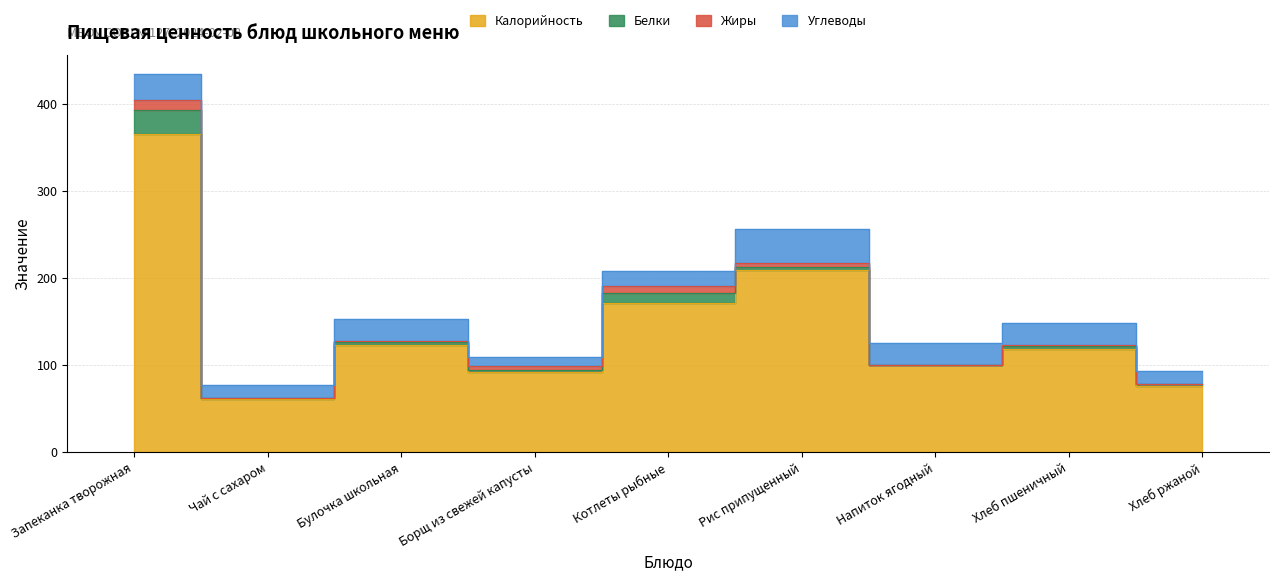

What is the label of the 7th point from the right?

Булочка школьная